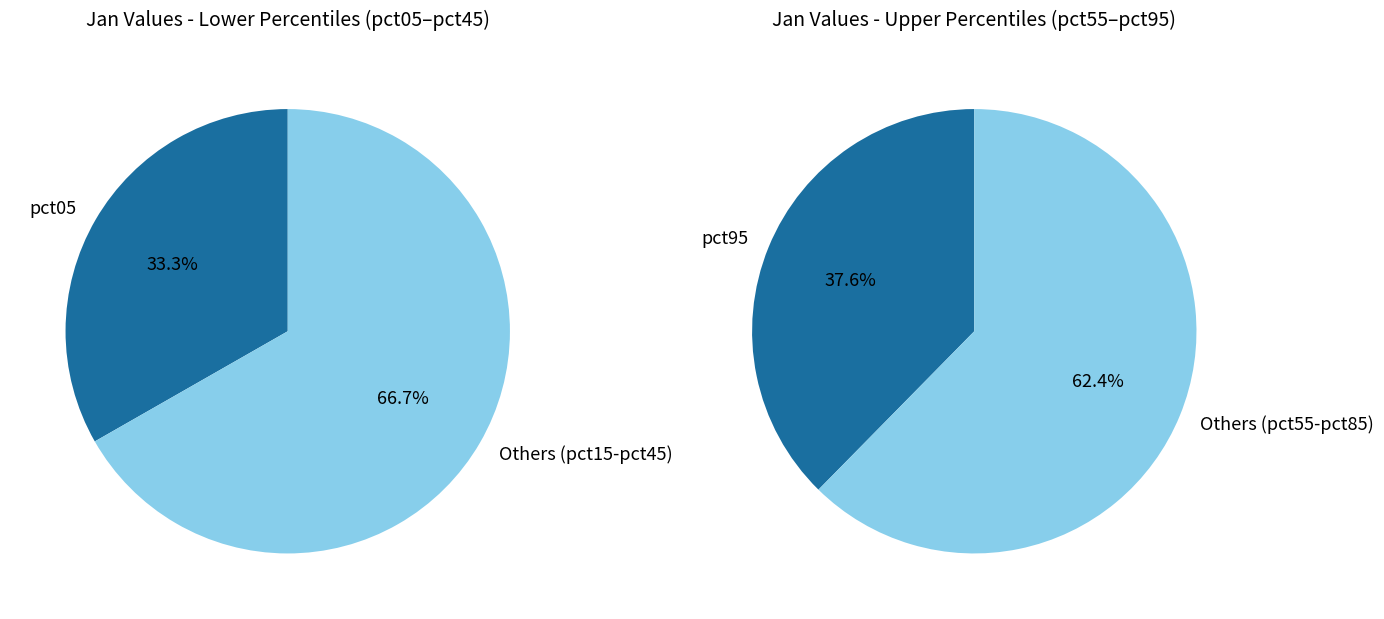

Does pct05 represent more than half of the total?

No